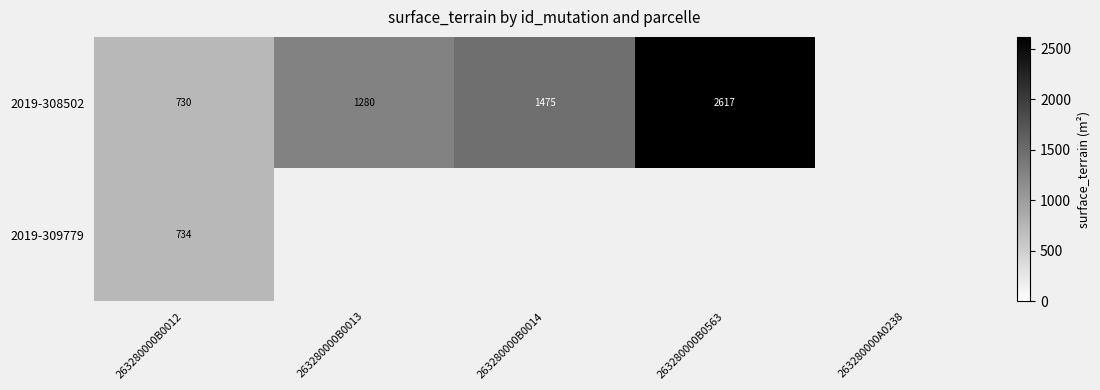

How many distinct data groups are displayed?

2